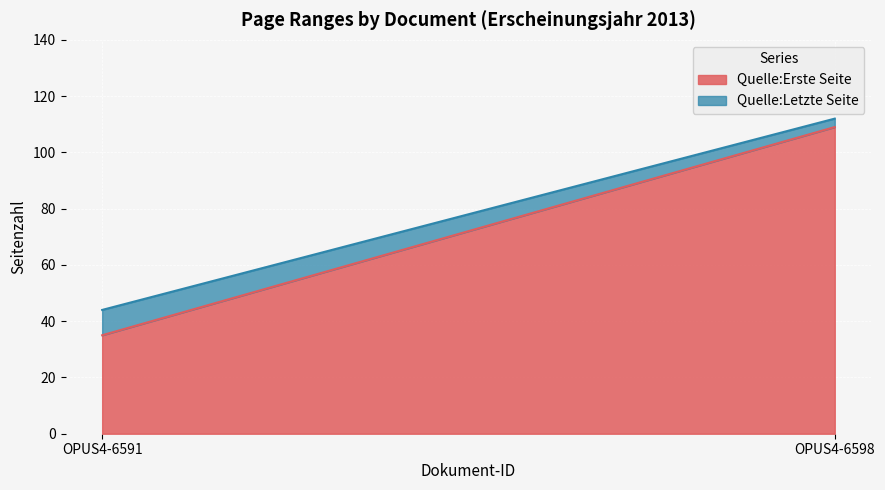

Between OPUS4-6591 and OPUS4-6598, which series saw the biggest shift?

Quelle:Erste Seite